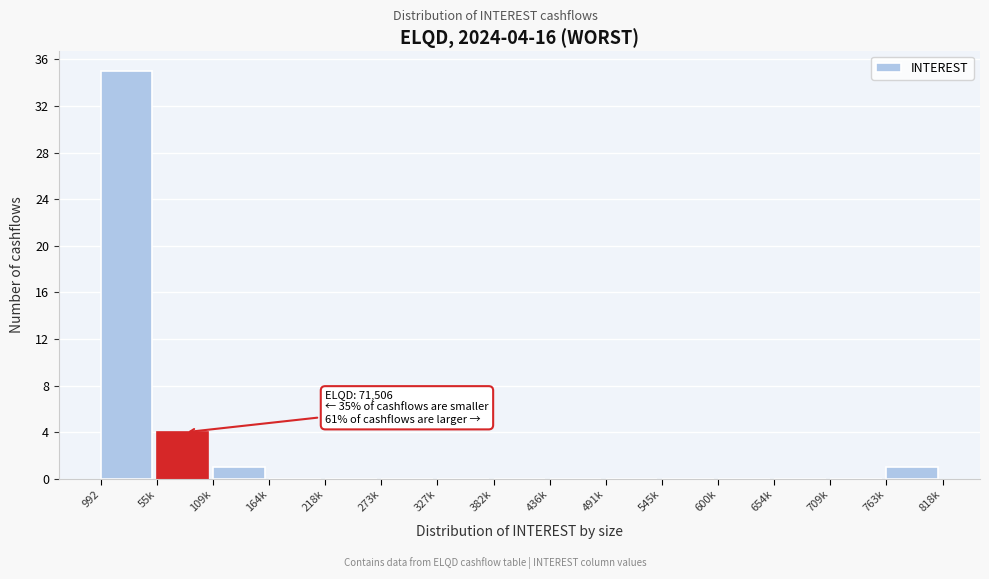

Reading left to right, what are all the values shown in this chart?

992=35	55k=4	109k=1	164k=0	218k=0	273k=0	327k=0	382k=0	436k=0	491k=0	545k=0	600k=0	654k=0	709k=0	763k=1